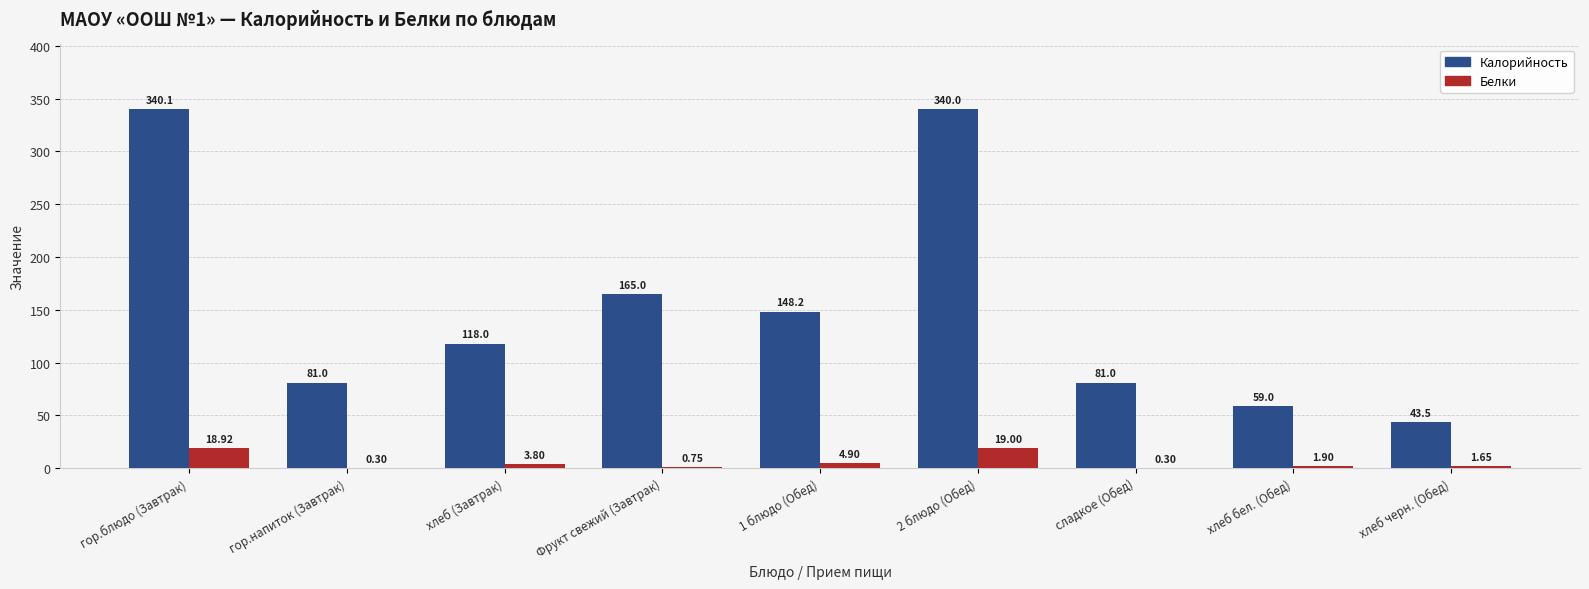

Which series changed the most between хлеб (Завтрак) and Фрукт свежий (Завтрак)?

Калорийность